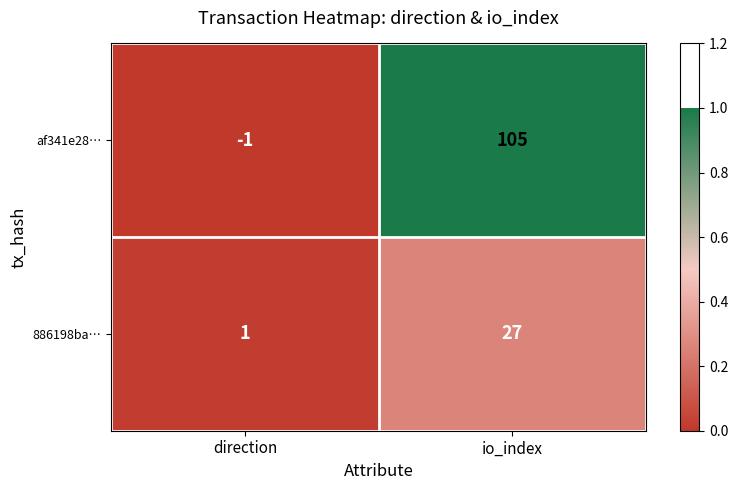

True or false: af341e28… has a value of 105 at io_index.

True